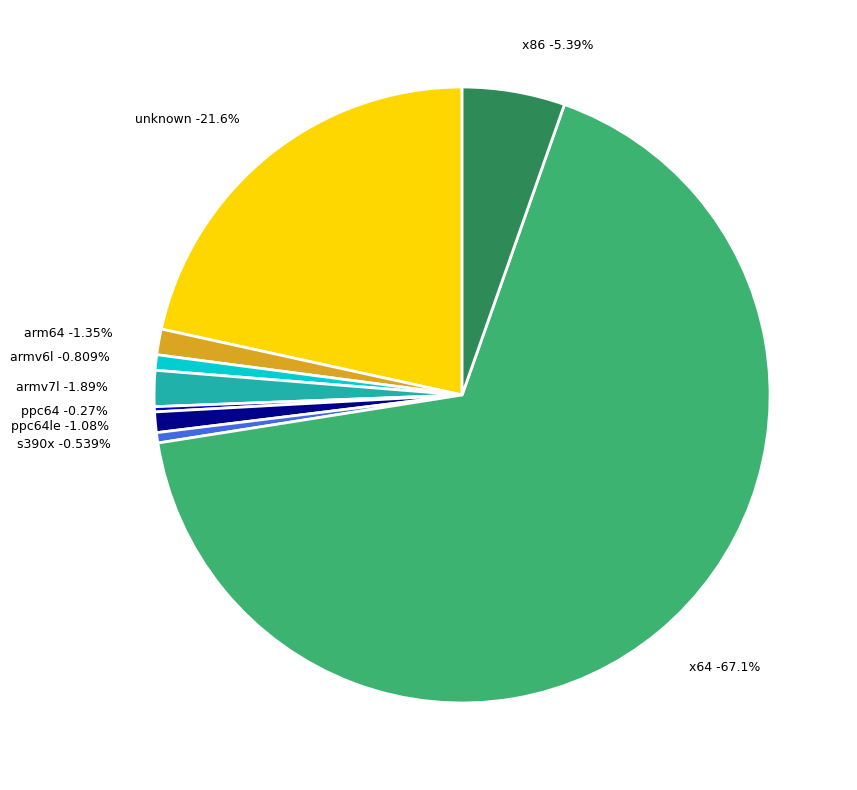

What is the ratio of the value at armv6l to the value at armv7l?

0.4